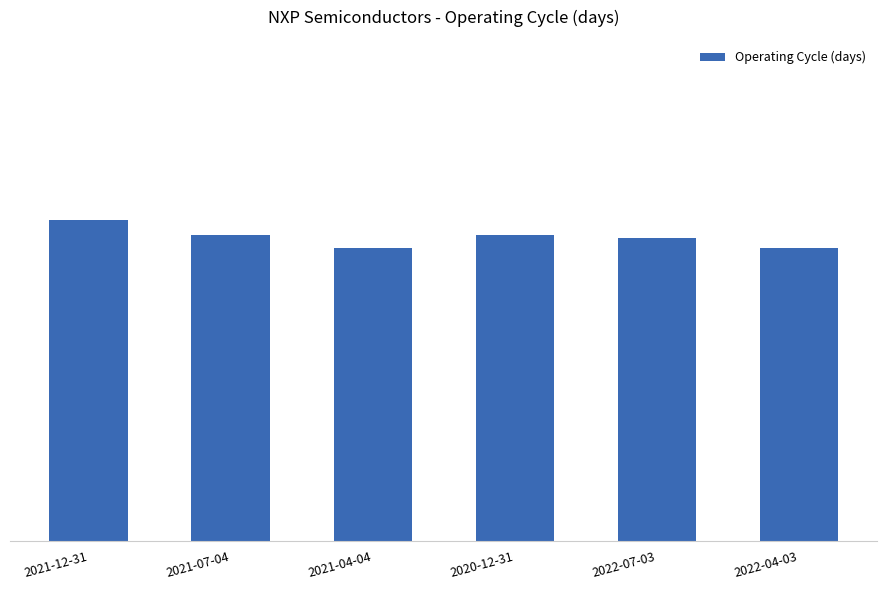

List the labels in order of value, smallest first.

2021-04-04, 2022-04-03, 2022-07-03, 2021-07-04, 2020-12-31, 2021-12-31